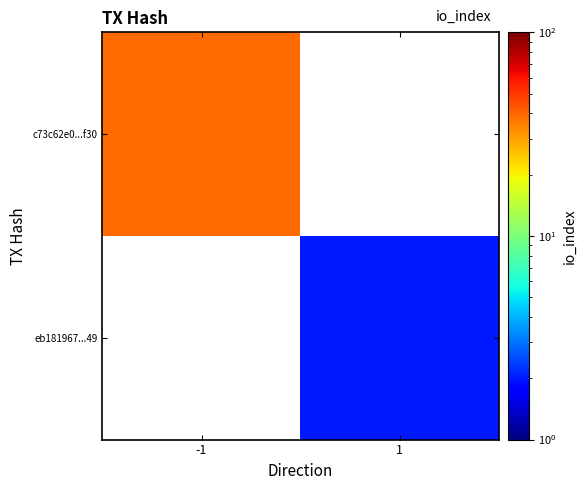

What is the maximum value shown in the chart?

39.0